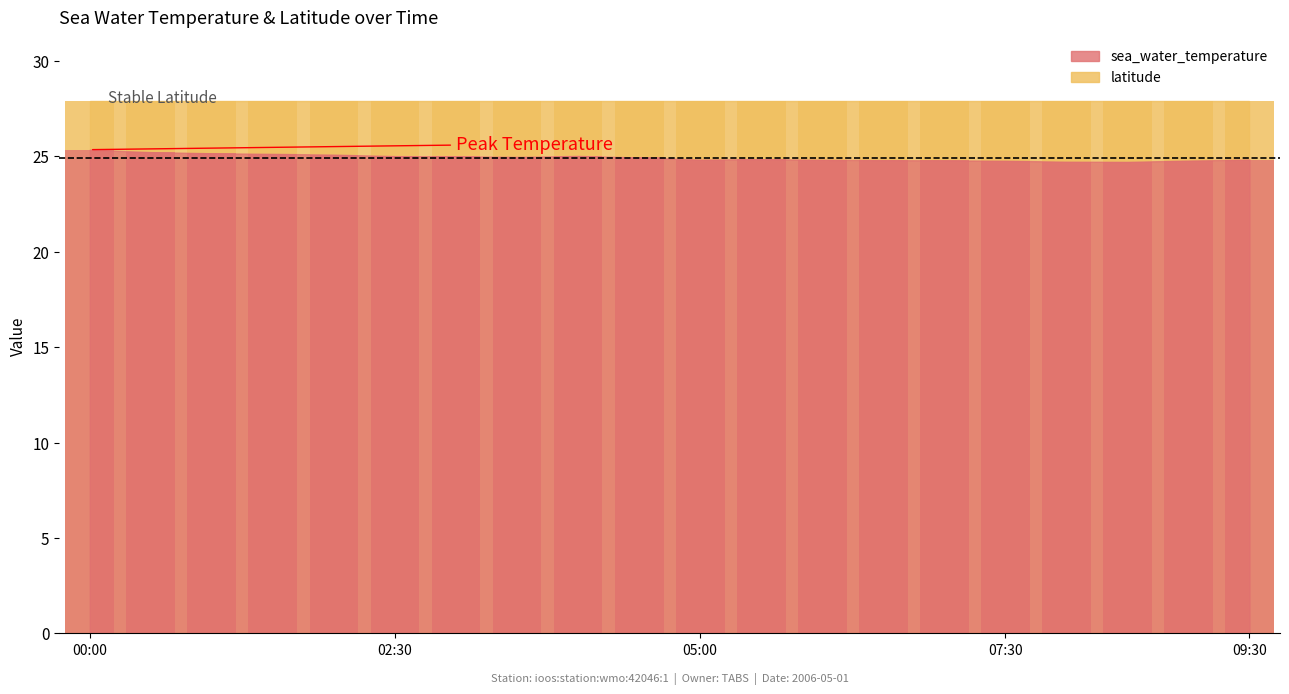

The value at 2006-05-01T01:00 is 39.6. True or false?

False